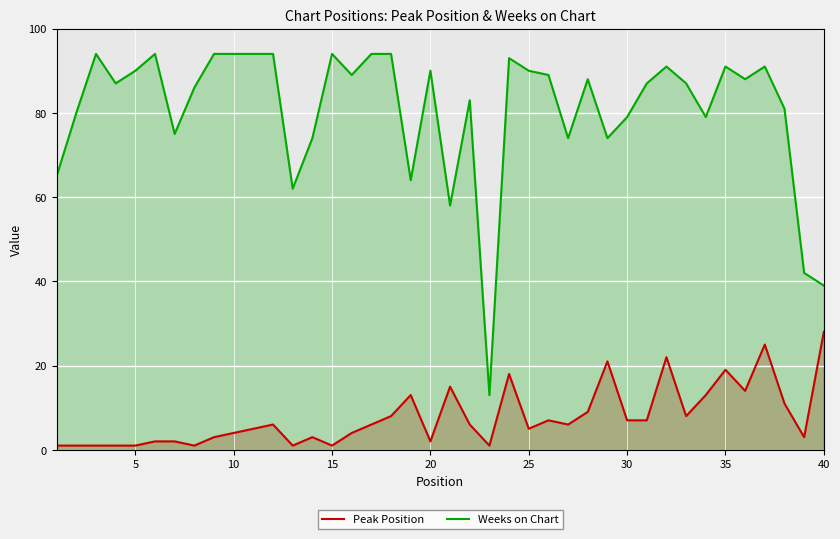

What is the spread (max minus min) of values at 40?

11